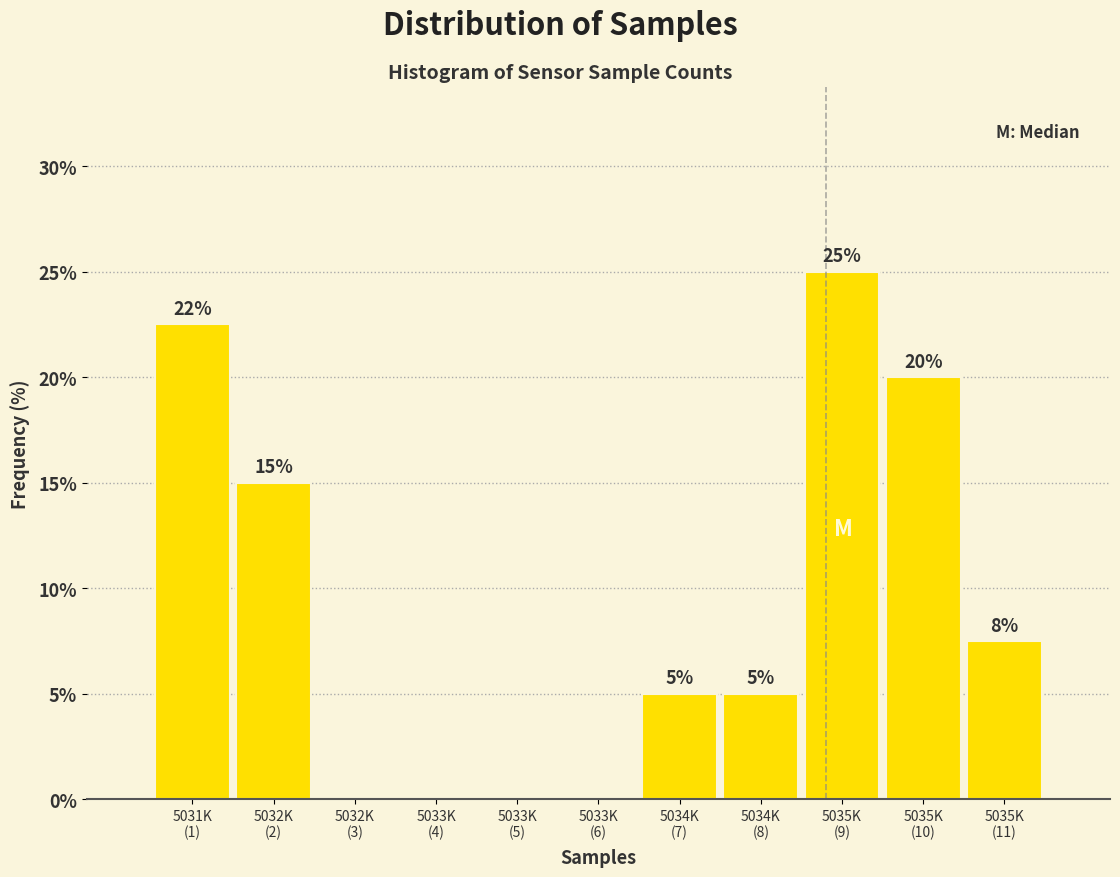

What is the sum of all values?

100.0